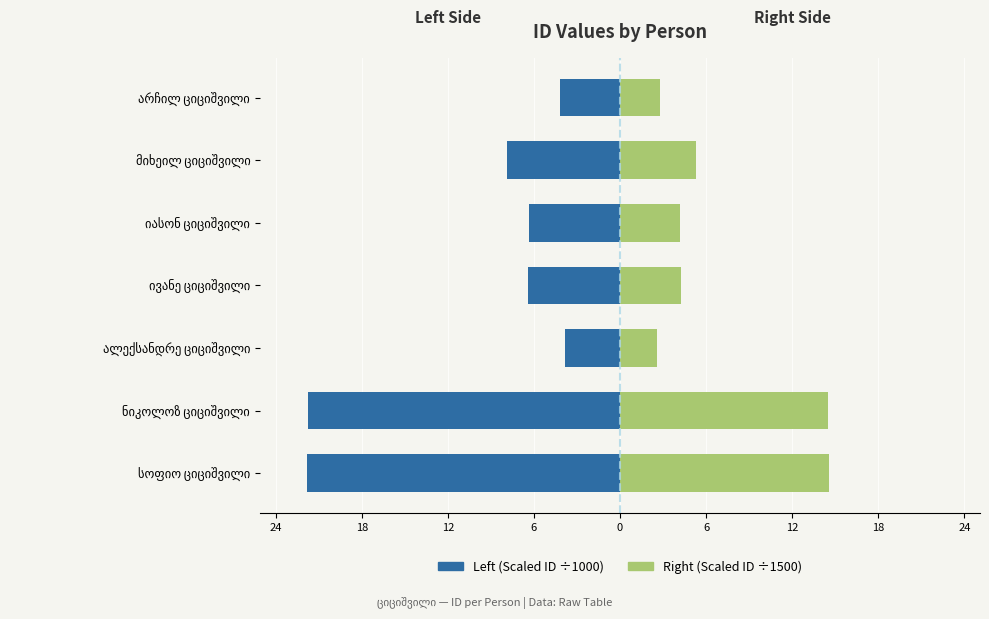

Is the value of Right (Scaled ID ÷1500) at ივანე ციციშვილი greater than the value of Left (Scaled ID ÷1000) at ნიკოლოზ ციციშვილი?

Yes